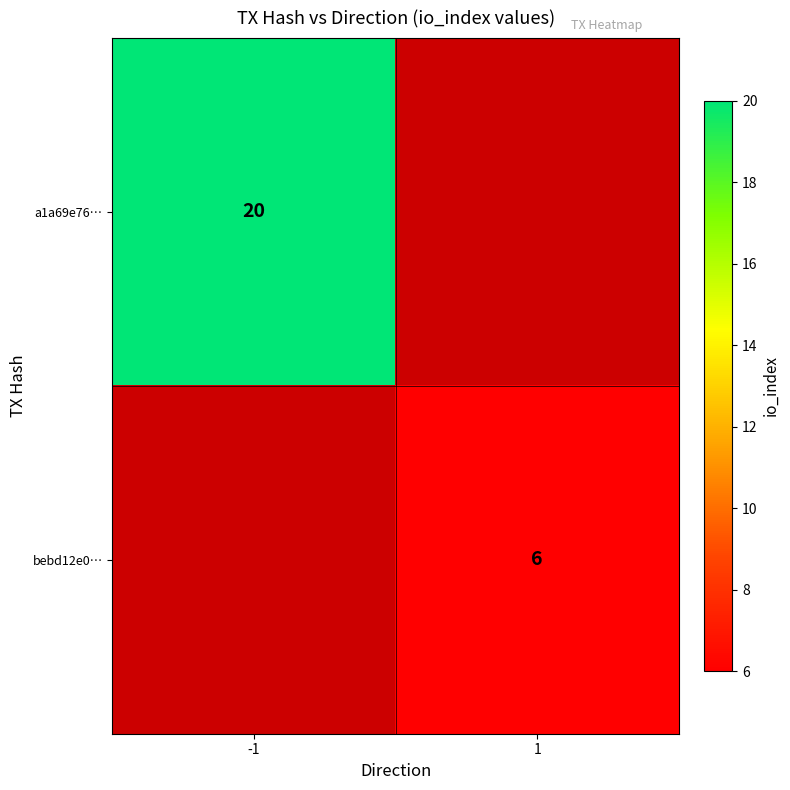

True or false: bebd12e0… has a value of 6 at 1.

True